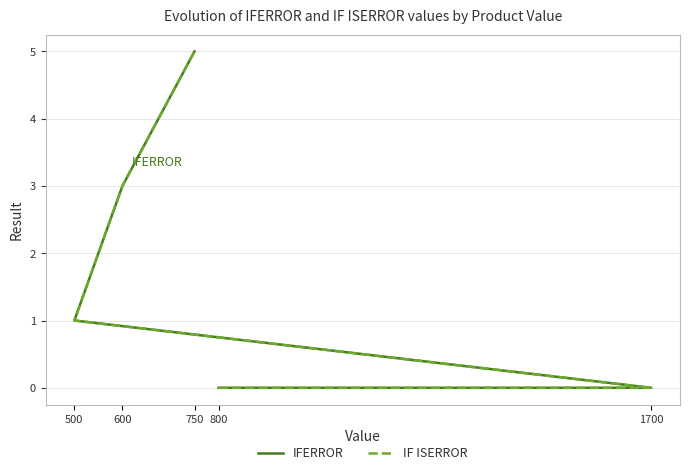

At which category is the sum across all series the highest?

750